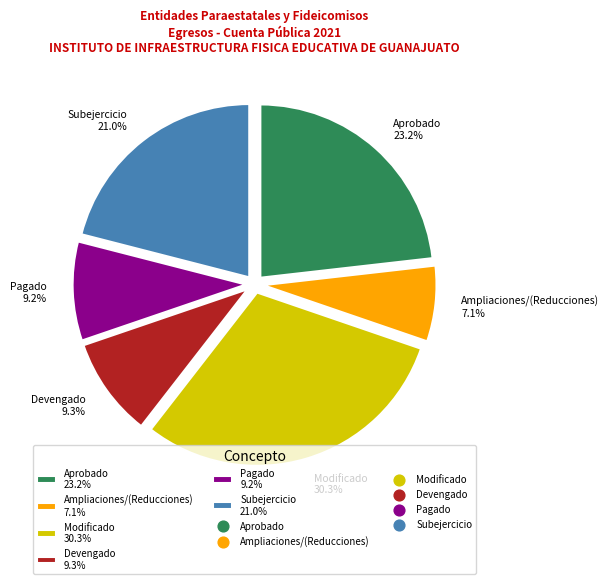

Is there a majority slice in this chart?

No